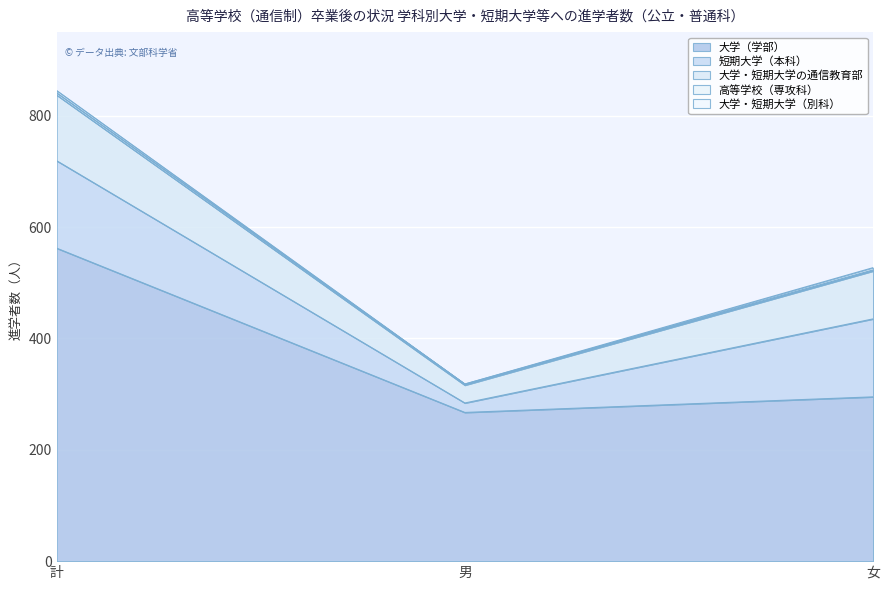

Reading left to right, what are all the values shown in this chart?

大学（学部）: 計=562	男=267	女=295
短期大学（本科）: 計=157	男=17	女=140
大学・短期大学の通信教育部: 計=118	男=32	女=86
高等学校（専攻科）: 計=4	男=2	女=2
大学・短期大学（別科）: 計=4	男=0	女=4